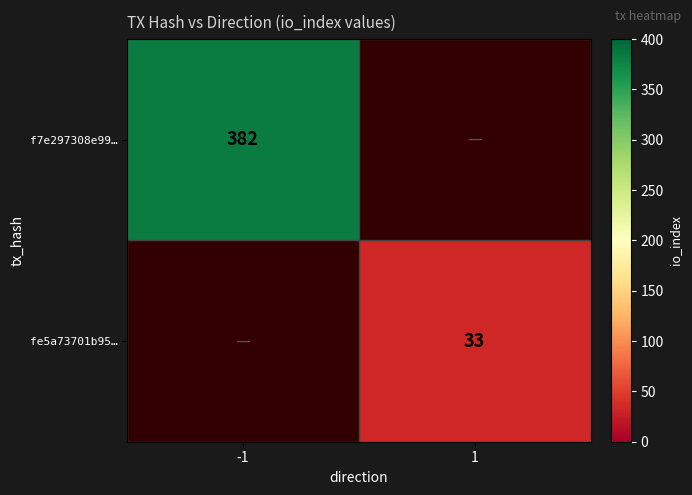

What is the minimum value shown in the chart?

33.0